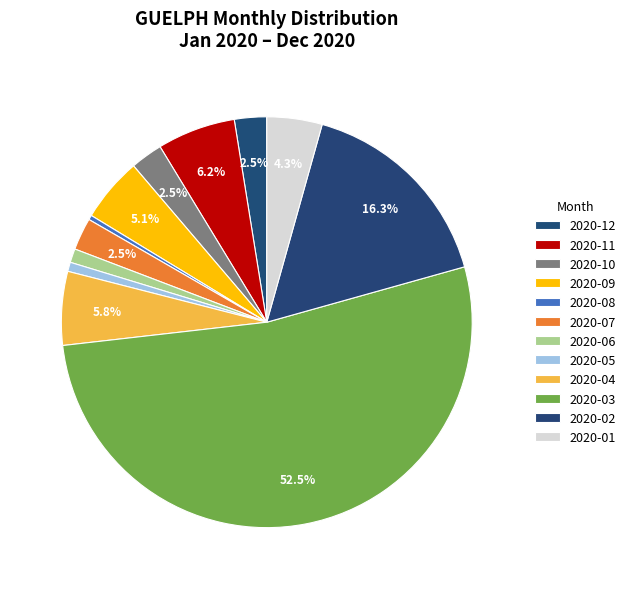

Does any single category account for the majority?

Yes